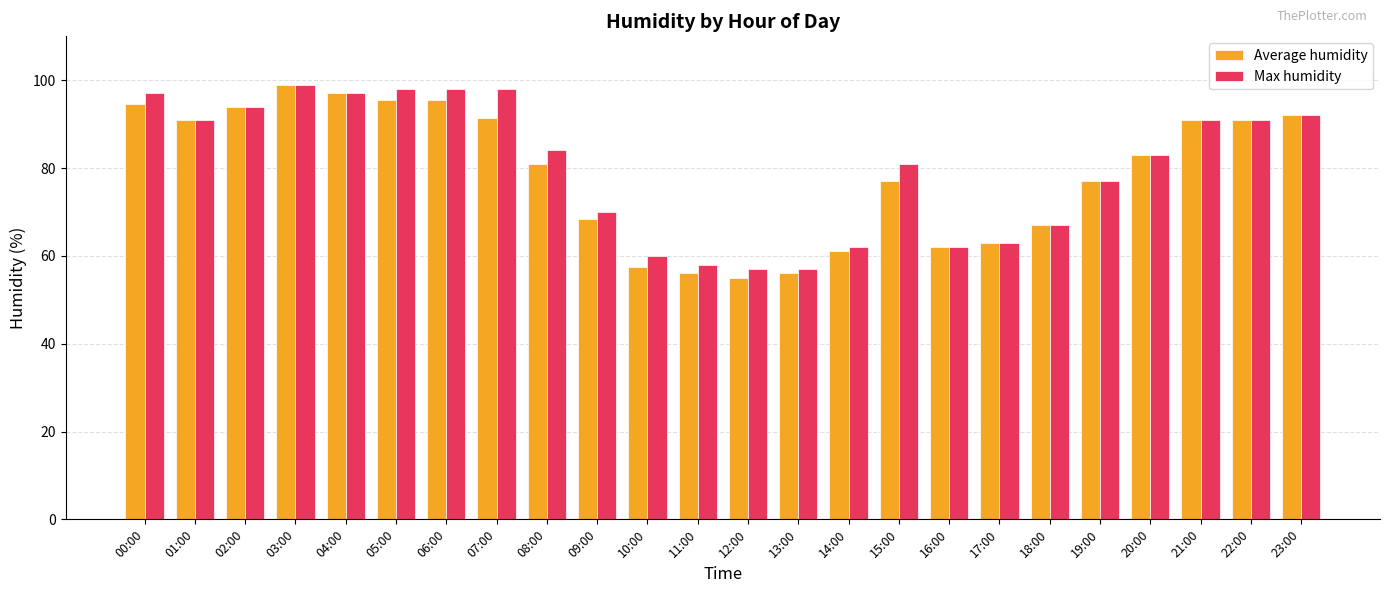

Rank the series by their average value, from lowest to highest.

Average humidity, Max humidity